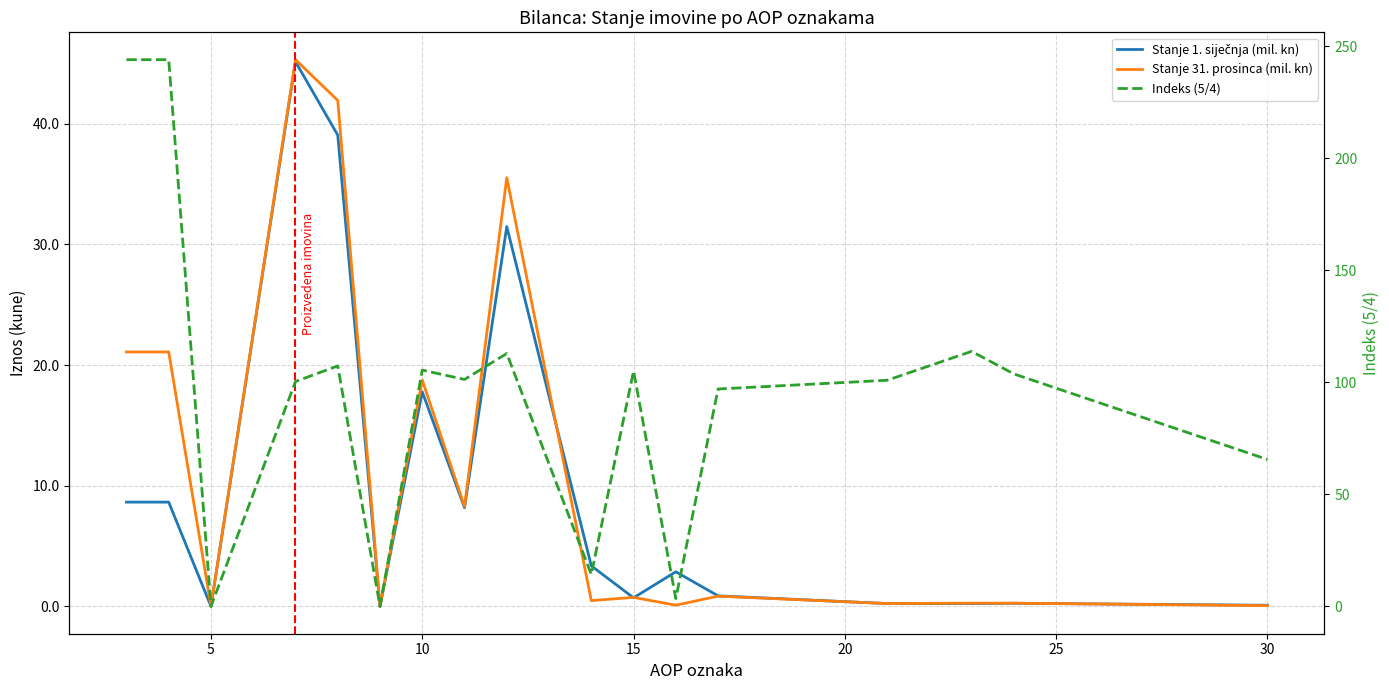

What is the greatest value displayed?

244.0